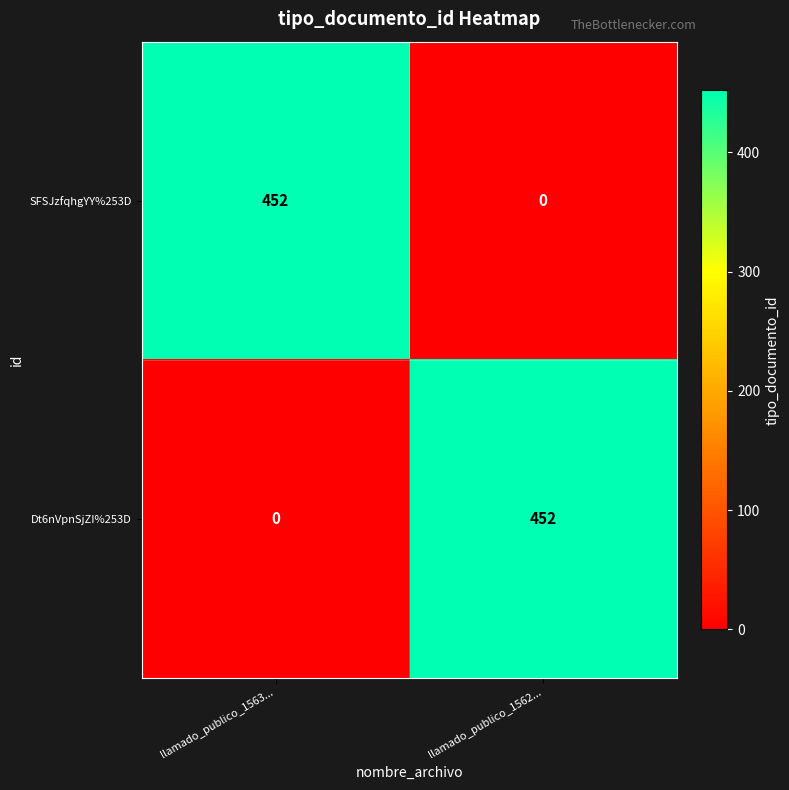

What is the approximate value of Dt6nVpnSjZI%253D at llamado_publico_1562...?

452